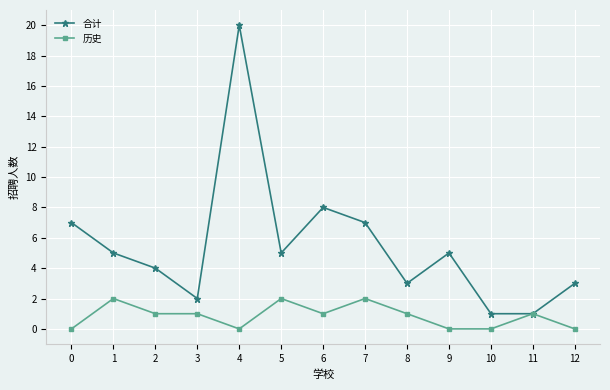

Which series changed the most between 8 and 11?

合计